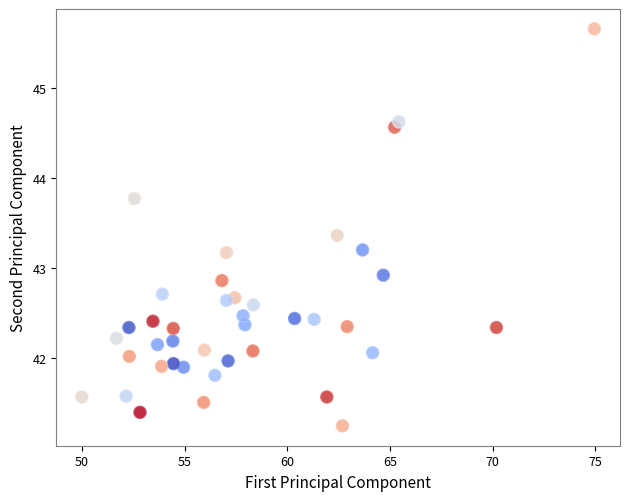

What Y value in the scatter plot is closest to 43?

42.9